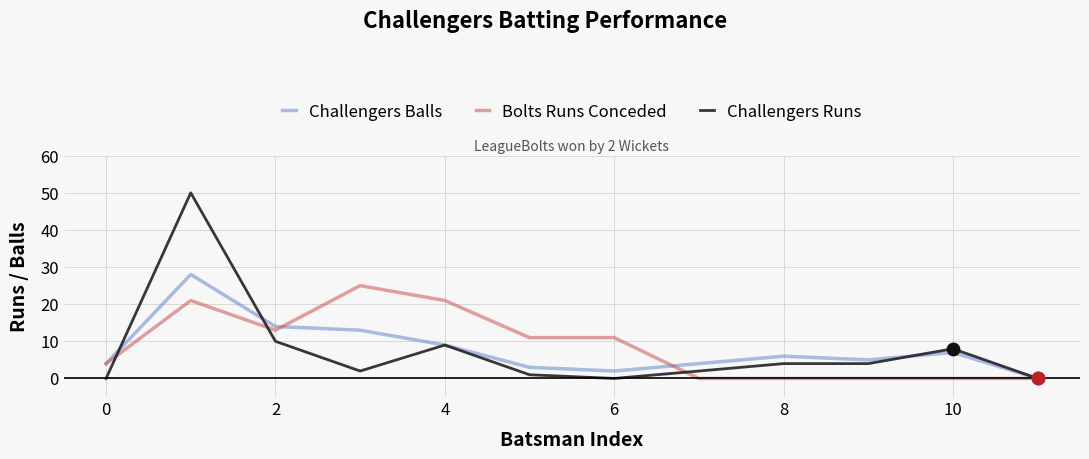

Which series has the widest spread of values?

Challengers Runs